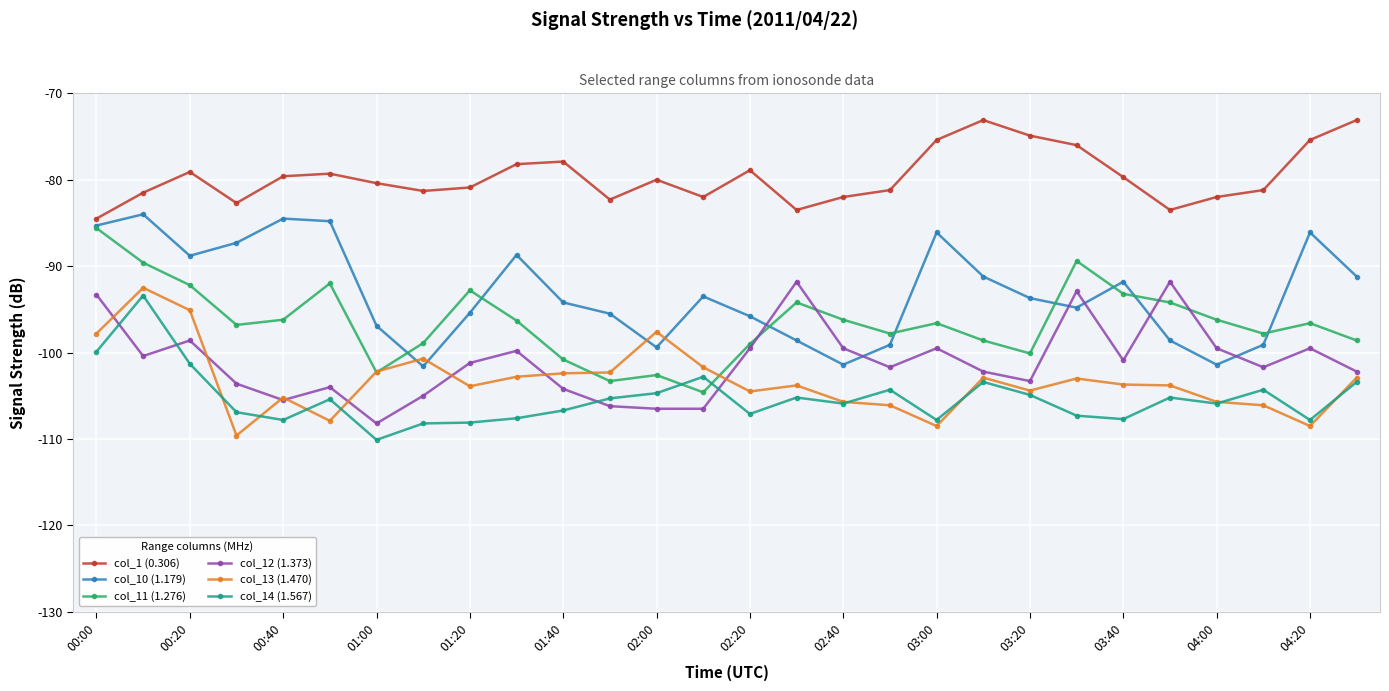

What is the difference between the second highest and second lowest values in the col_12 (1.373) series?

14.7